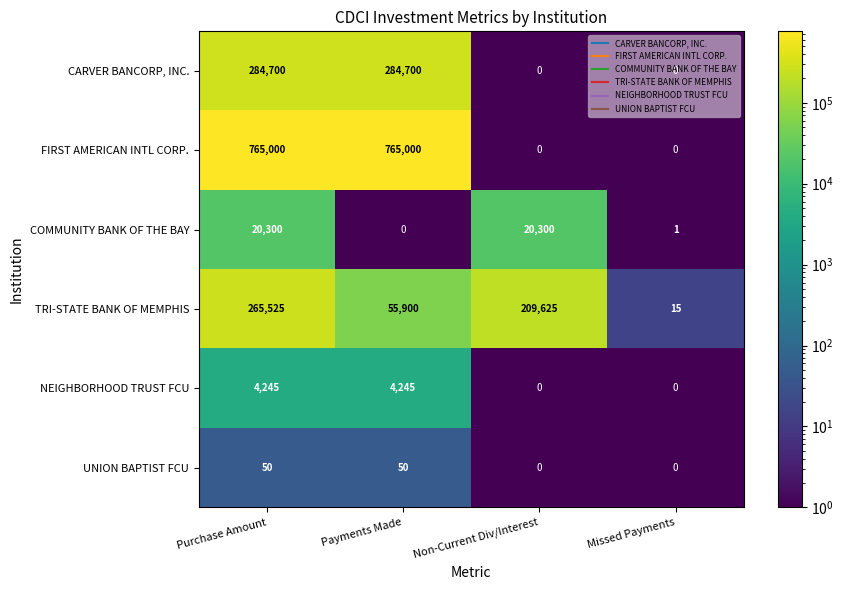

The value of TRI-STATE BANK OF MEMPHIS at Payments Made is 55900. True or false?

True